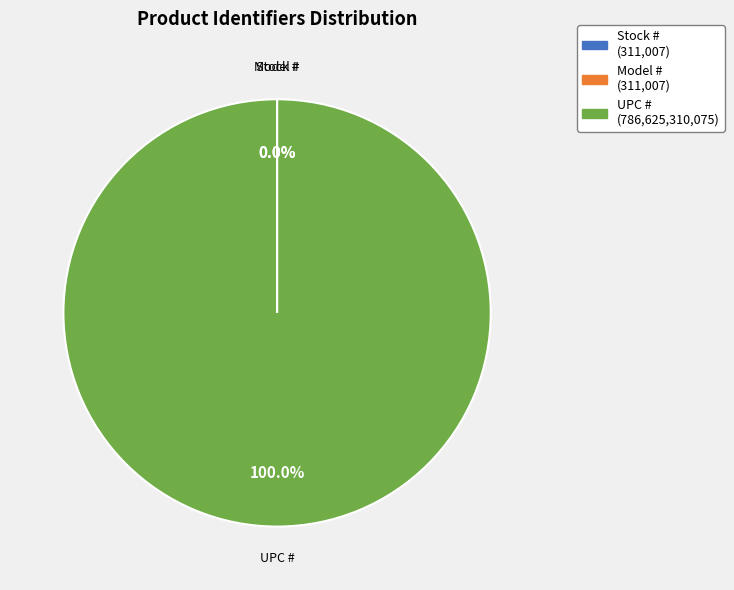

What is the largest slice in the pie chart?

UPC #